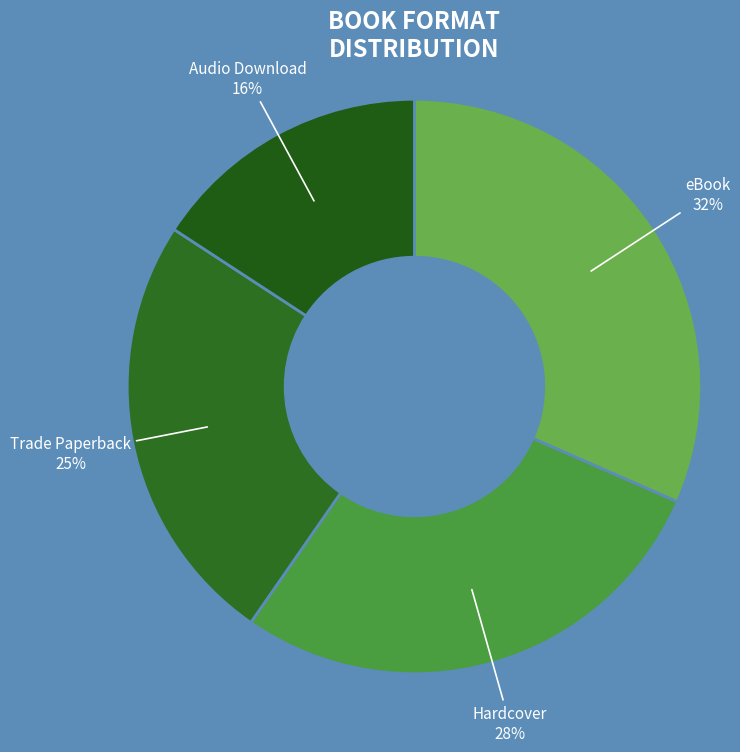

To the nearest percent, what is the difference between the largest and smallest slice percentages?

16%